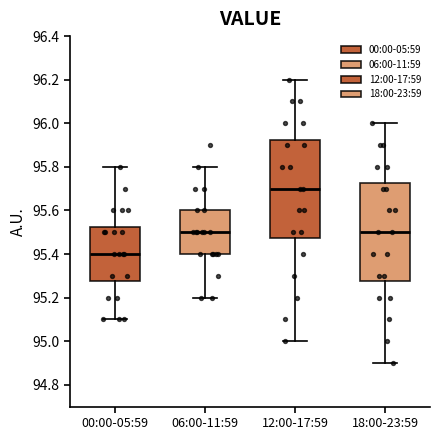

Which box's median line is the lowest?

00:00-05:59